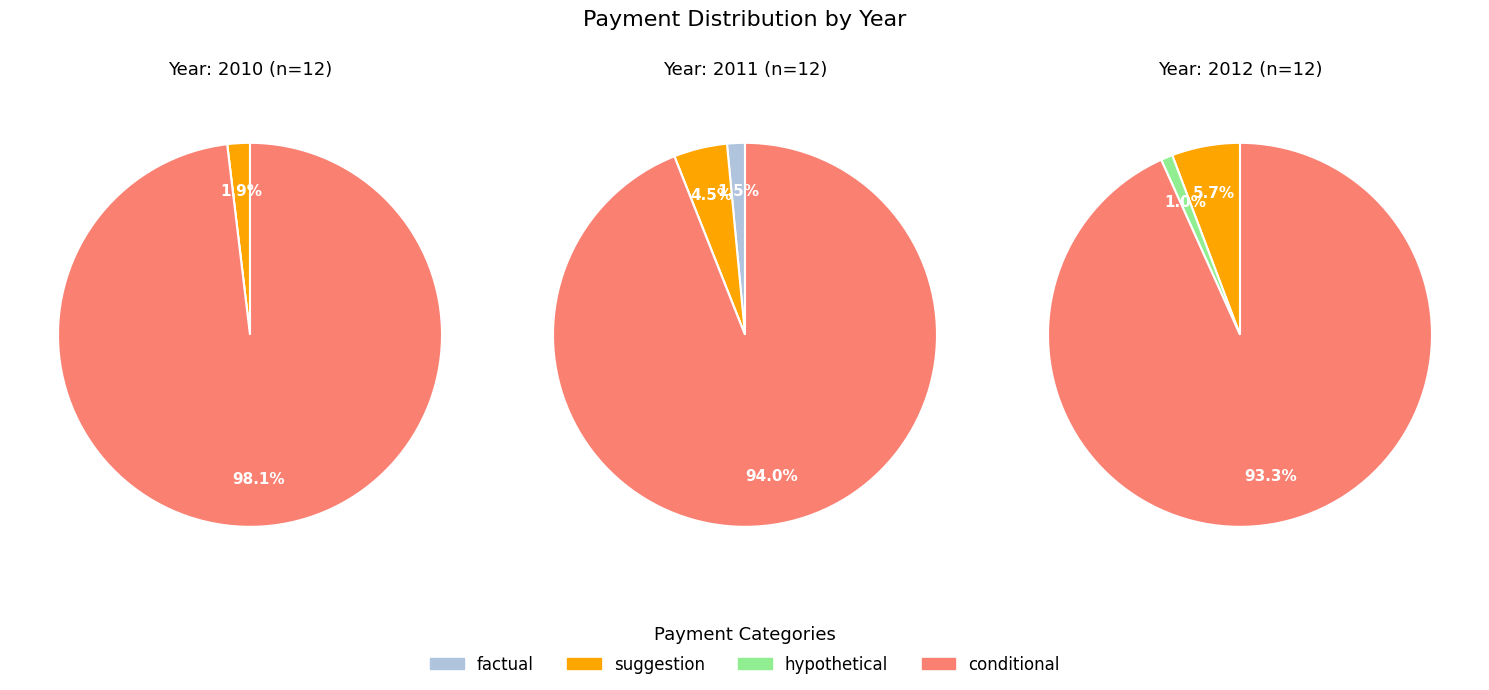

Does 2011 represent more than half of the total?

No